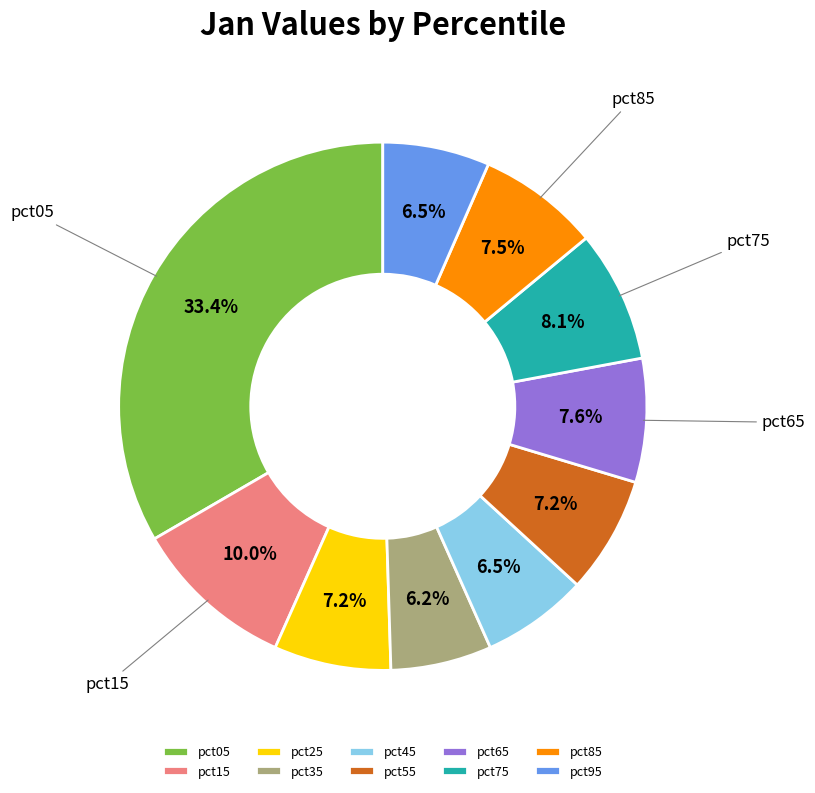

What is the largest slice in the pie chart?

pct05